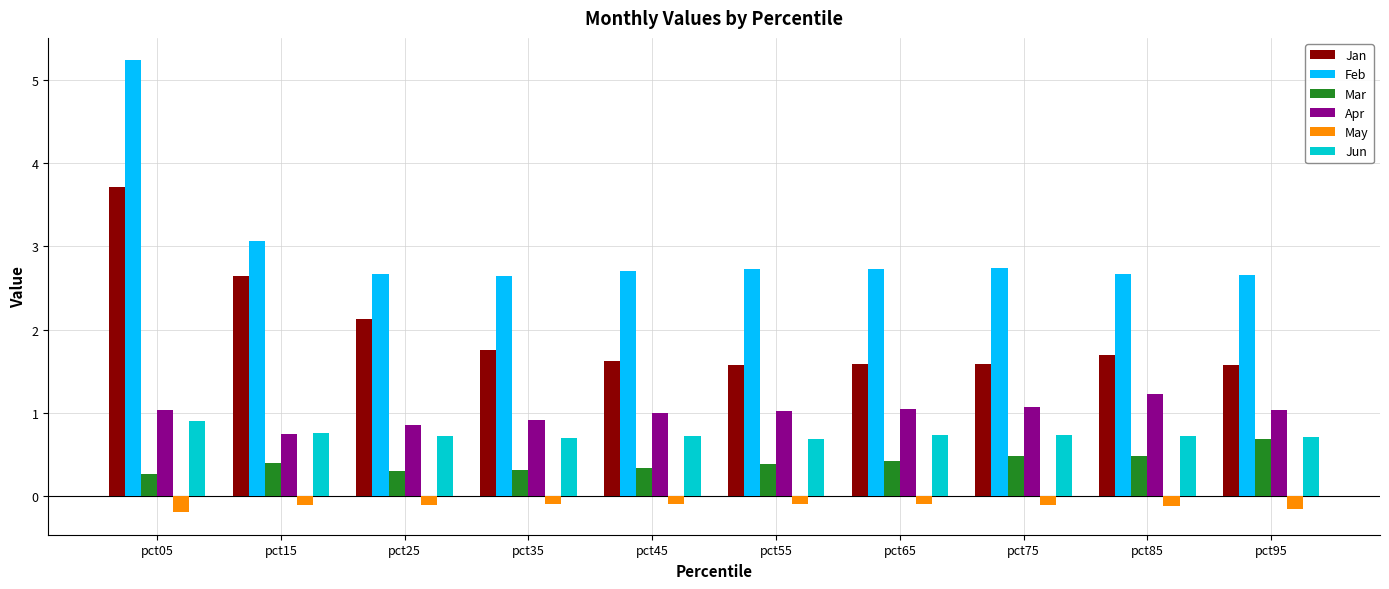

Which series has the largest range (max minus min)?

Feb